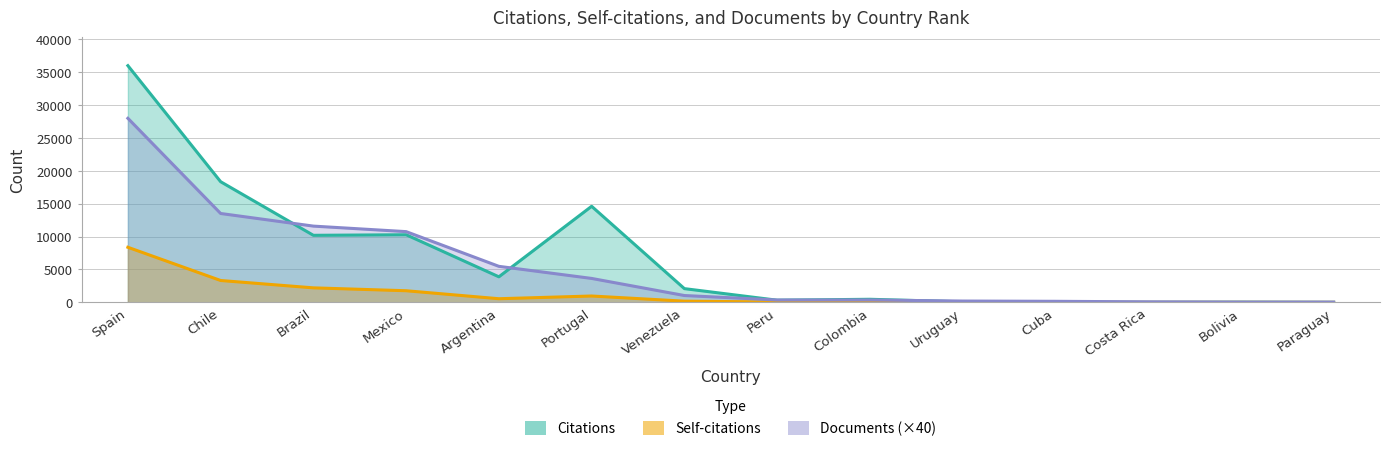

What is the total value across all series at Costa Rica?

86